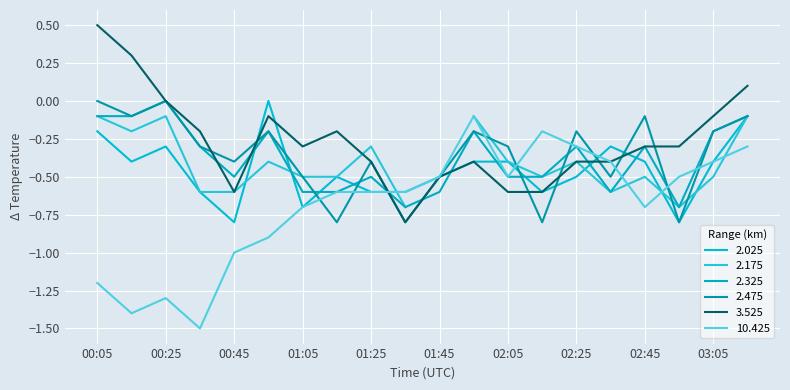

What is the smallest value displayed?

-1.5